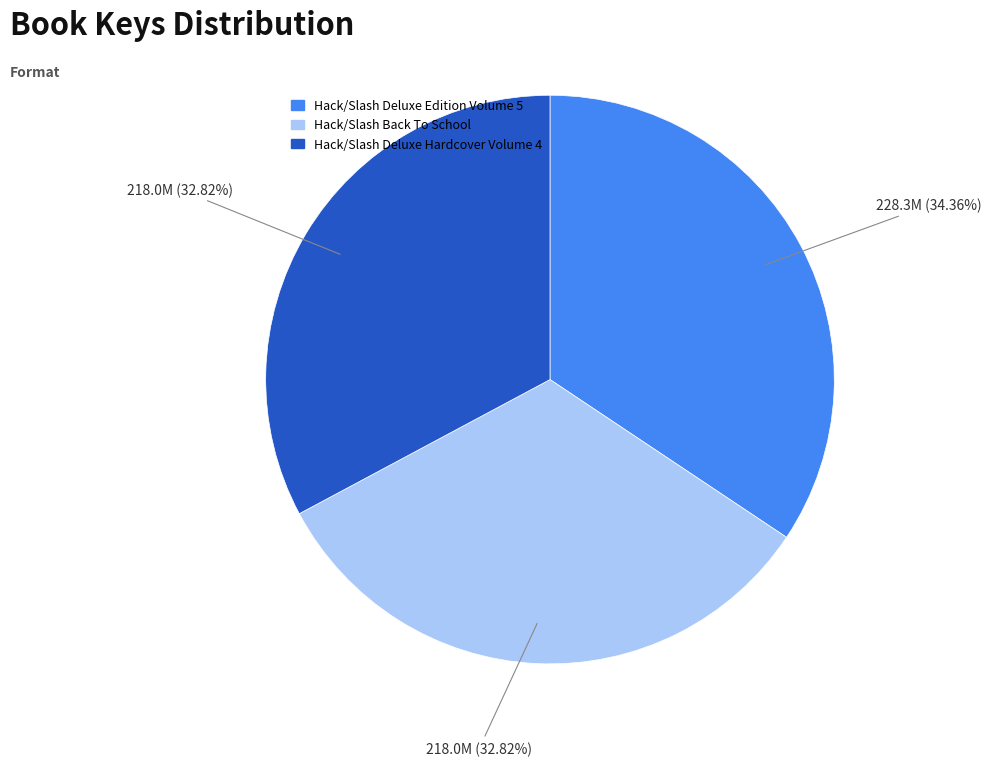

Does any single category account for the majority?

No